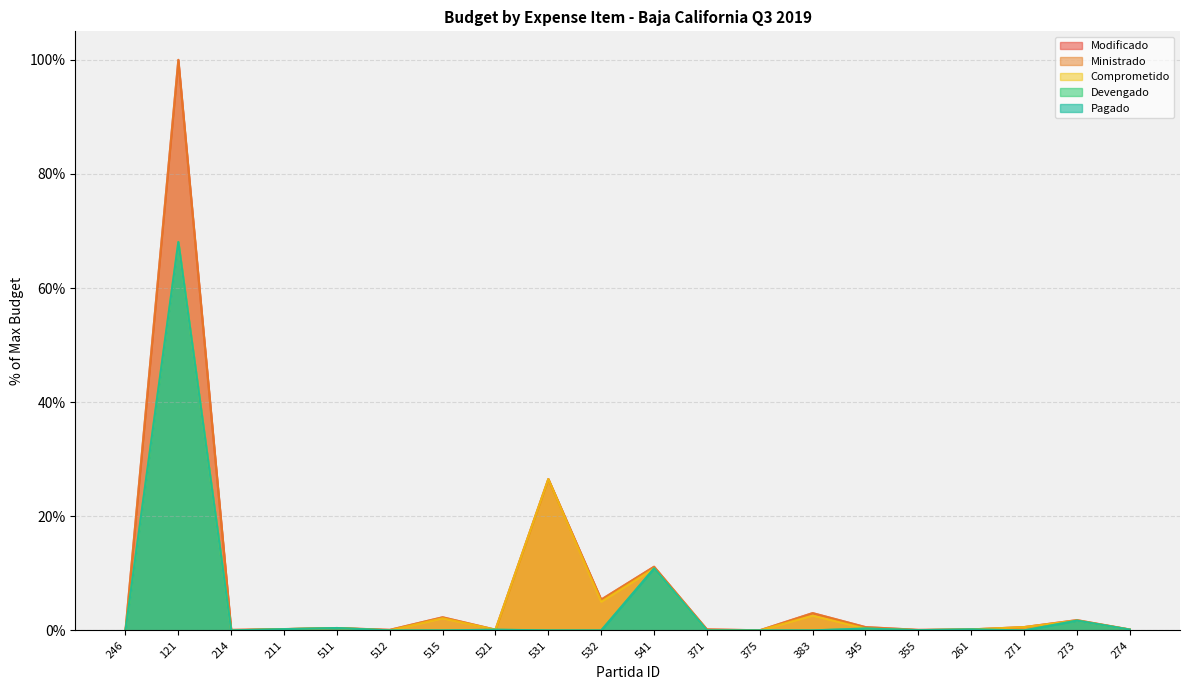

True or false: Ministrado has a value of 4.5 at 383.

False